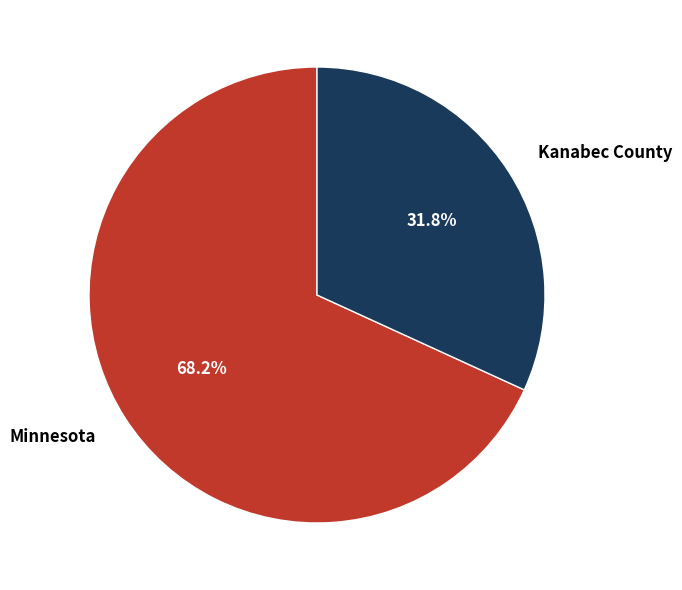

To the nearest percent, what is the combined percentage of Minnesota and Kanabec County?

100%